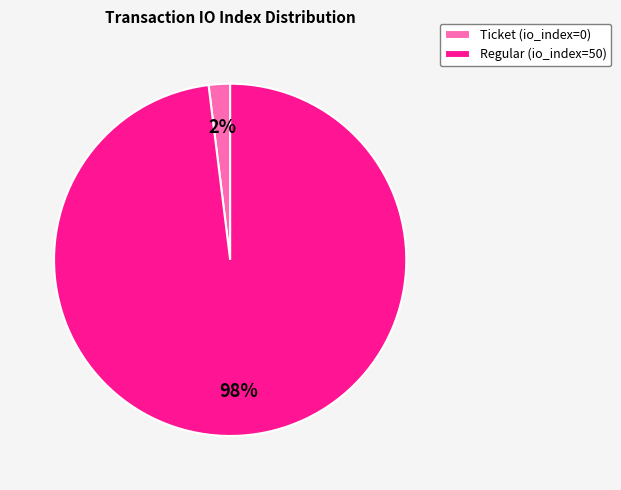

Which category accounts for the majority?

Regular (io_index=50)